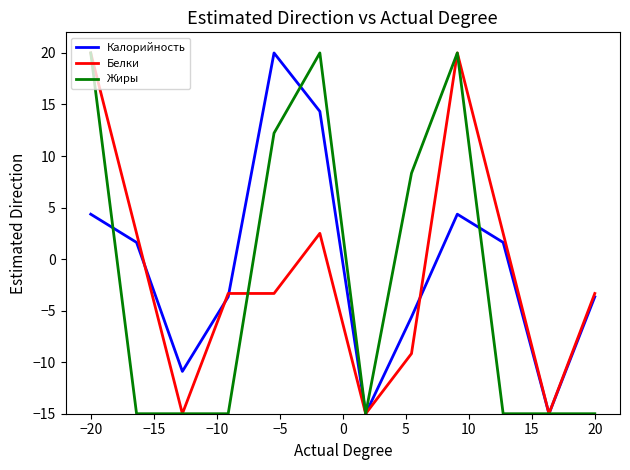

Does the chart have visible grid lines?

No